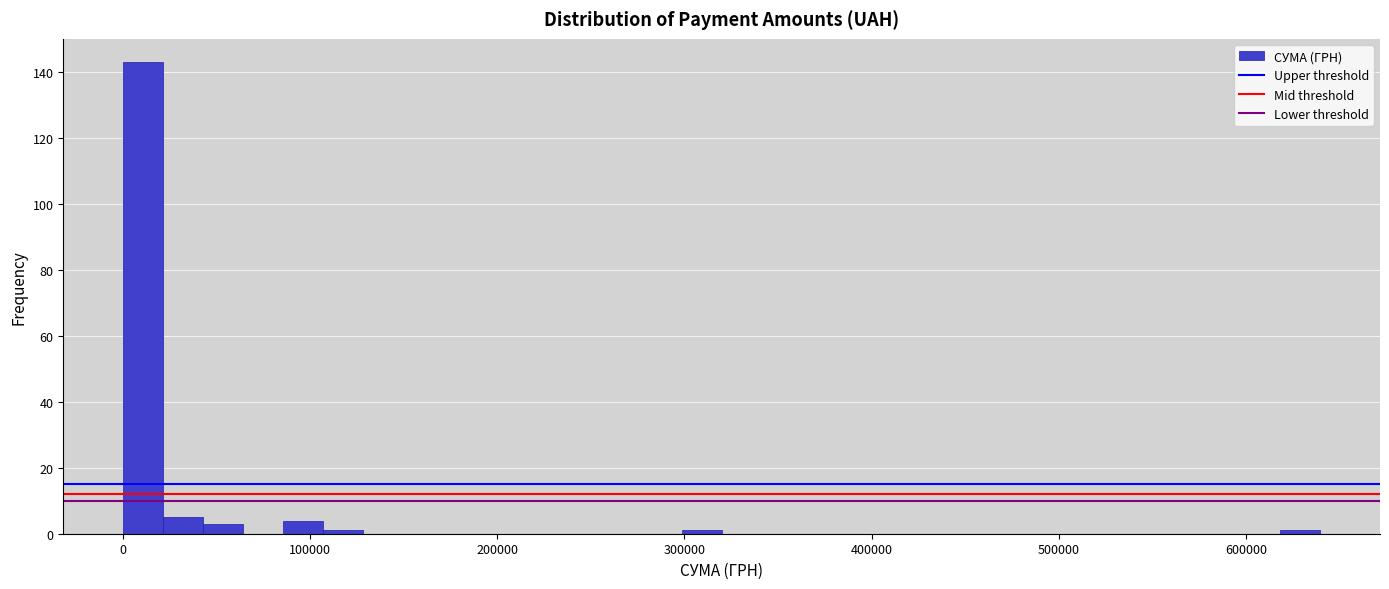

Around what value on the x-axis is the tallest bar? Give the approximate position of its centre, as read against the axis.

10000